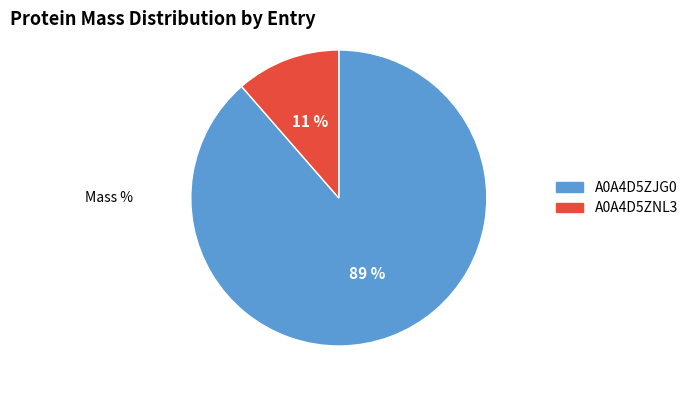

To the nearest percent, what is the average slice percentage?

50%